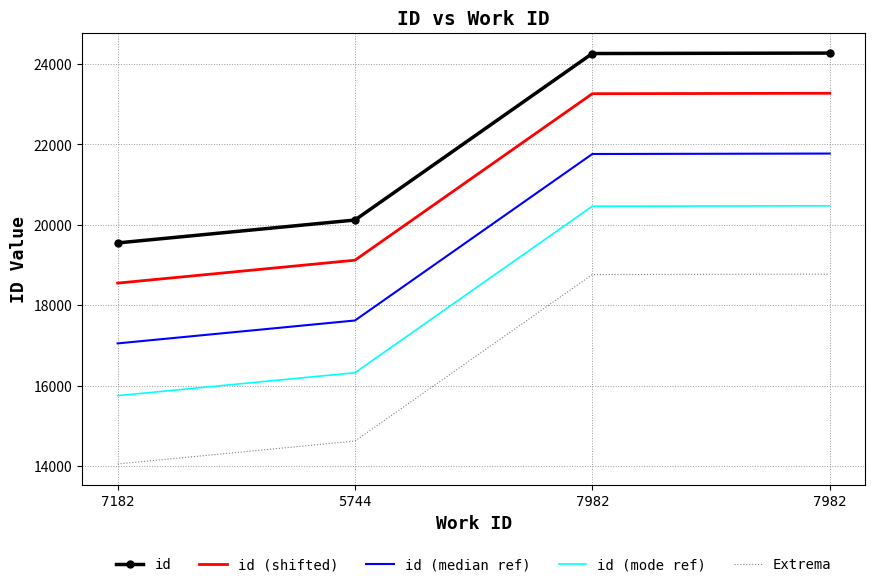

Which series has the largest total across all categories?

id